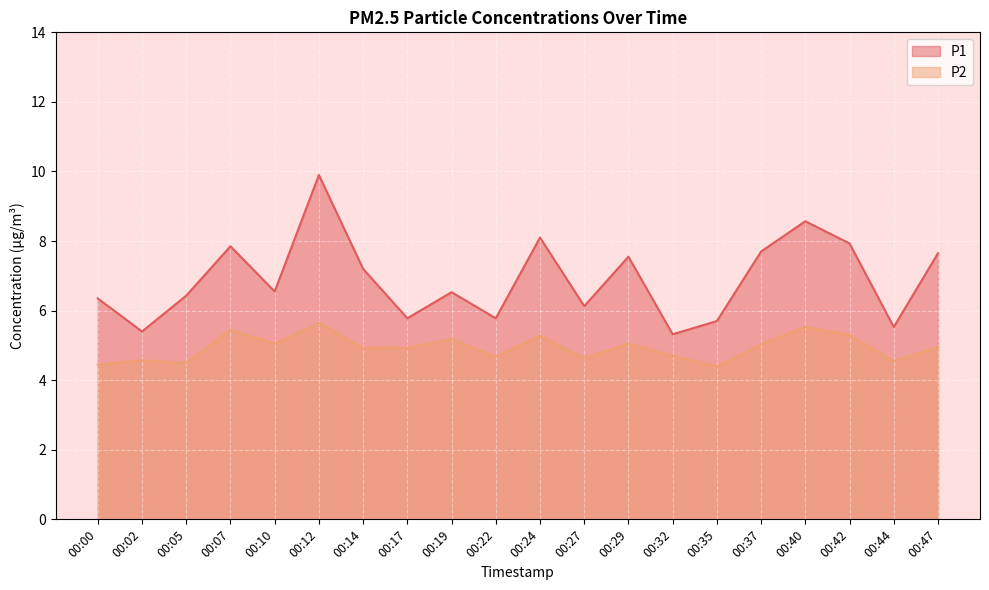

At which label is P1 closest to 7?

00:14